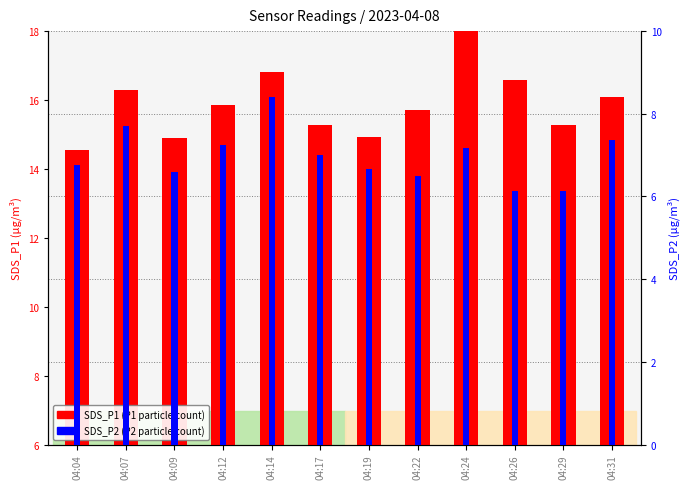

What is the value of the SDS_P2 (P2 count) bar at the 8th from the left?

6.5